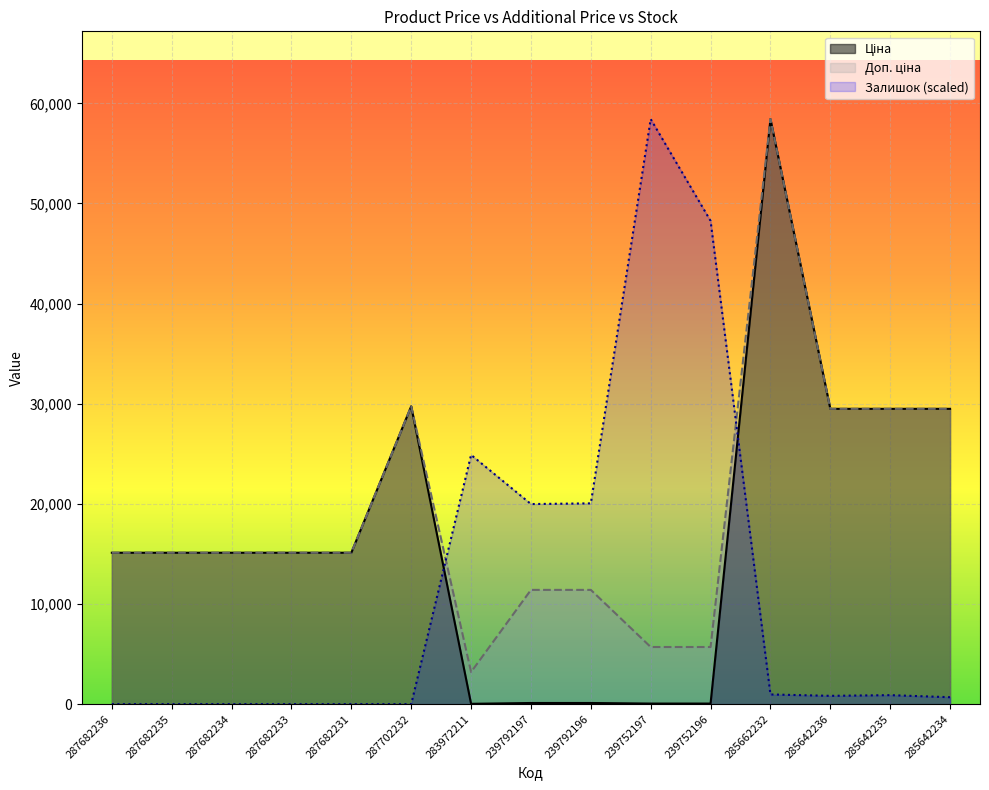

At which category does Ціна reach its first local valley?

283972211